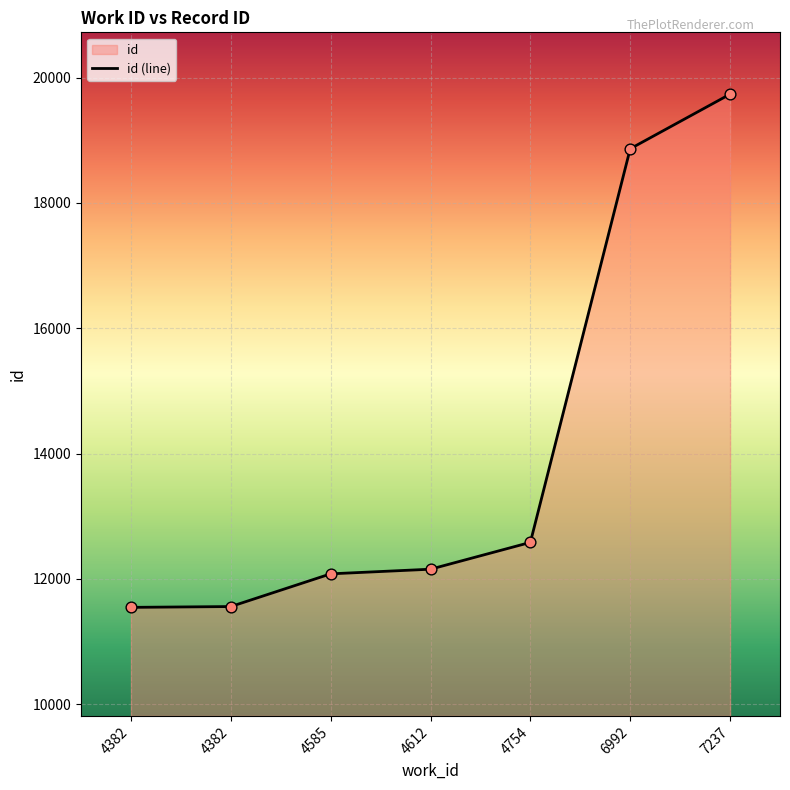

What is the change in value from 4382 to 7237?

+8176